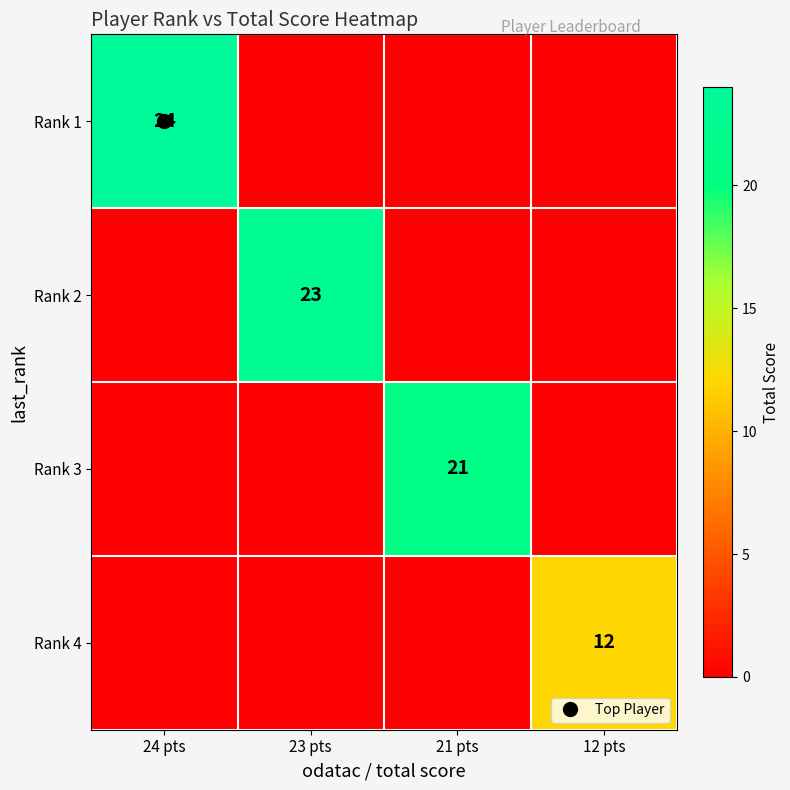

What is the spread (max minus min) of values at 23 pts?

23